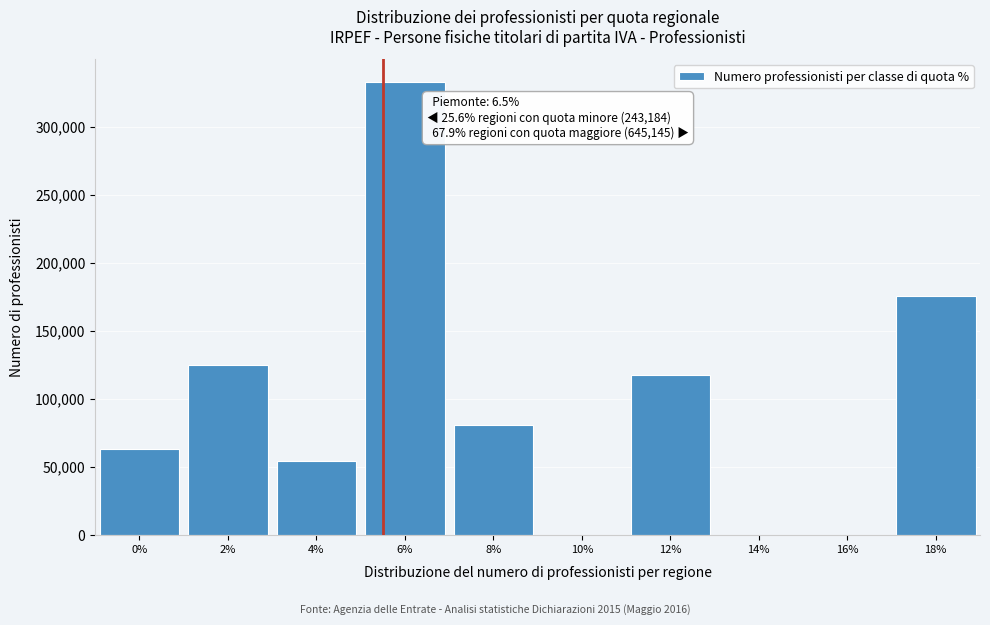

Reading left to right, extract all data points from this chart.

0%=63396	2%=125120	4%=54668	6%=333109	8%=80748	10%=0	12%=117593	14%=0	16%=0	18%=175461